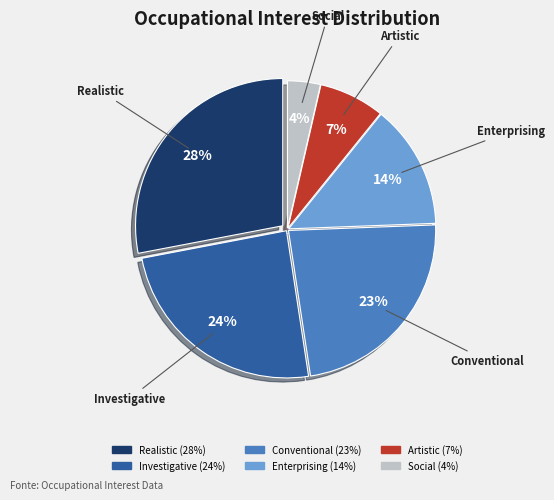

To the nearest percent, what percentage of the pie is Social?

4%